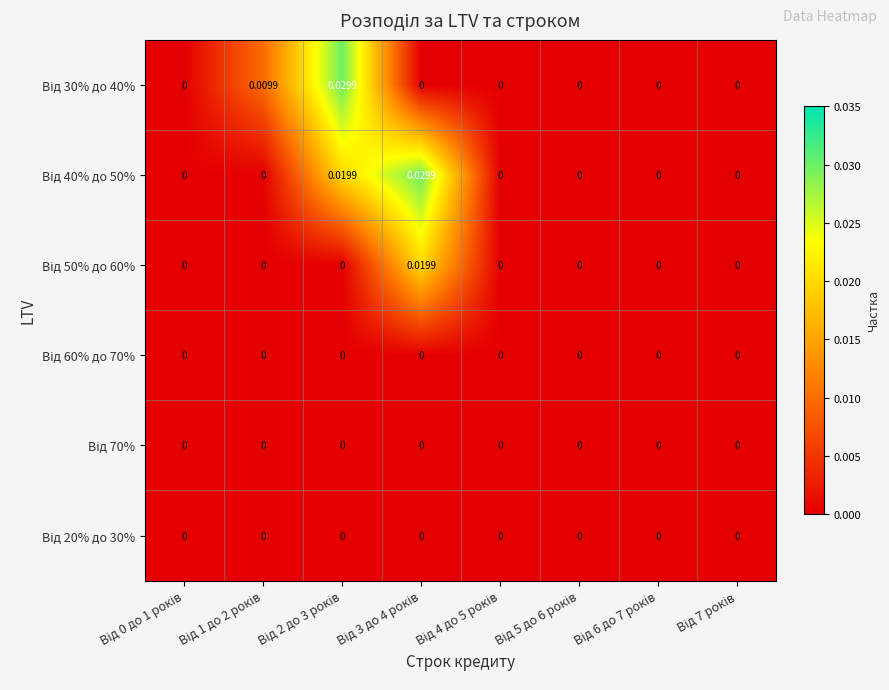

Count the number of categories in the chart.

8